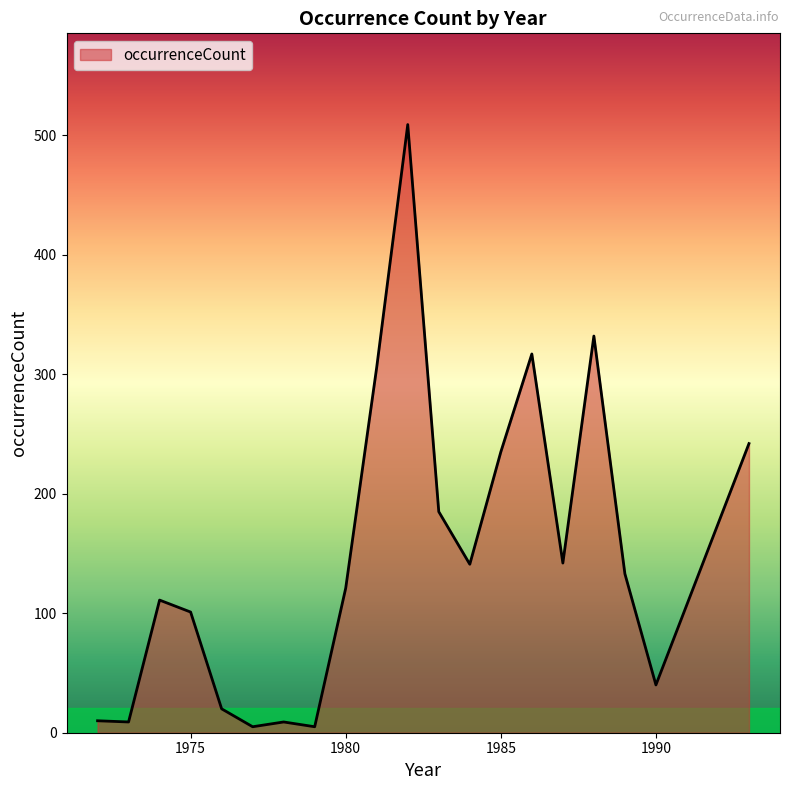

What is the greatest value displayed?

509